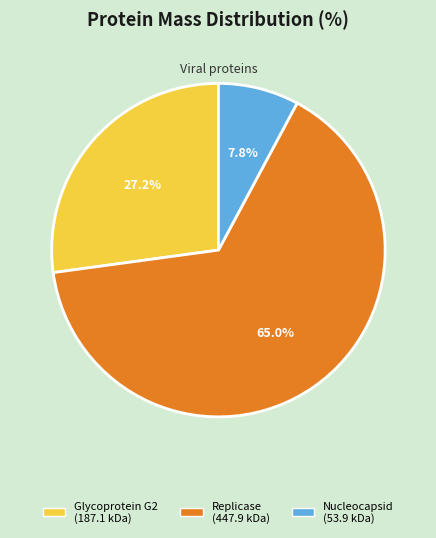

True or false: Nucleocapsid accounts for 1% of the total.

False